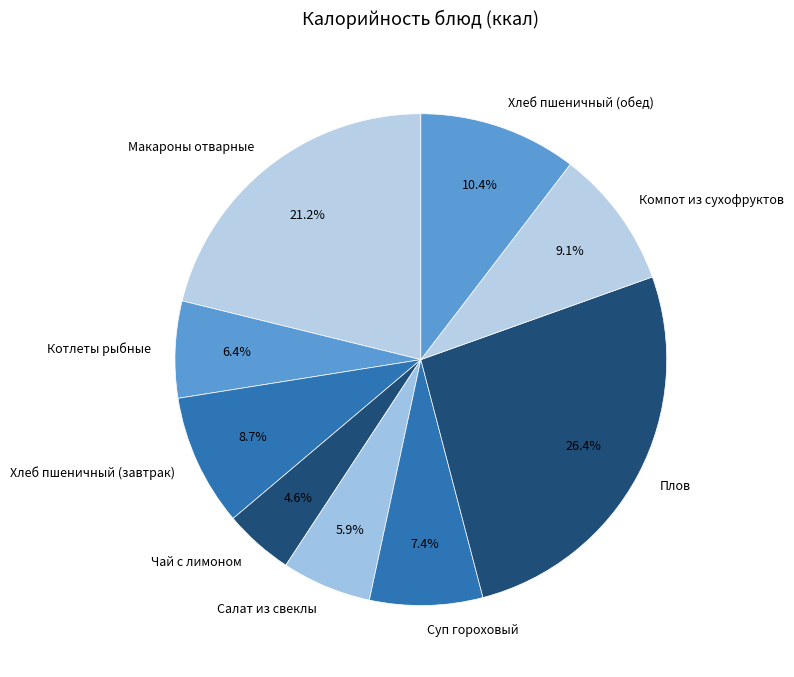

What portion of the pie excludes Чай с лимоном?

95.4%